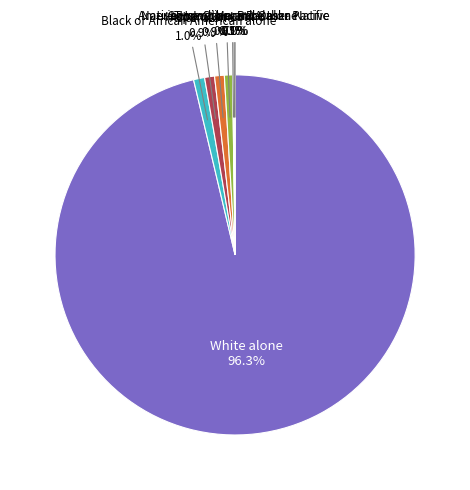

To the nearest percent, what portion does Hispanic or Latino represent?

1%